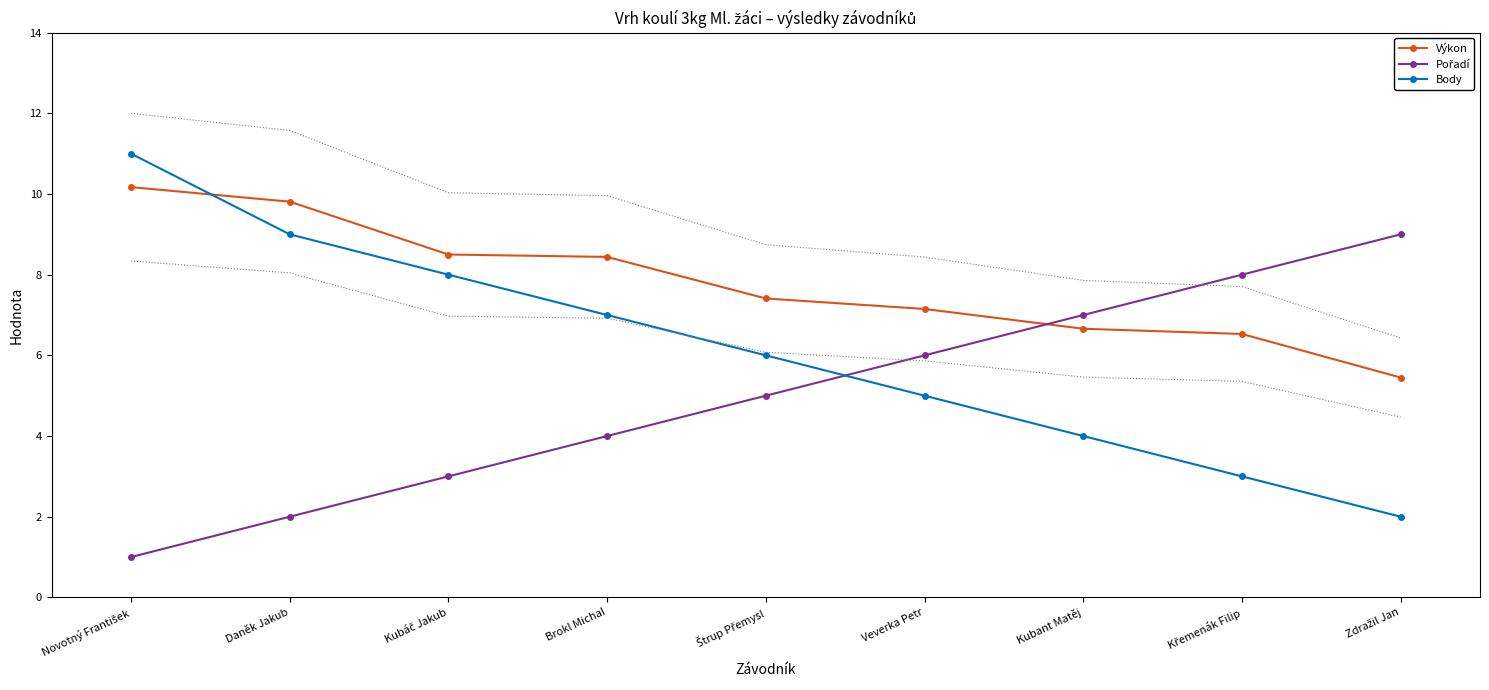

What is the total value across all series at Novotný František?

22.2